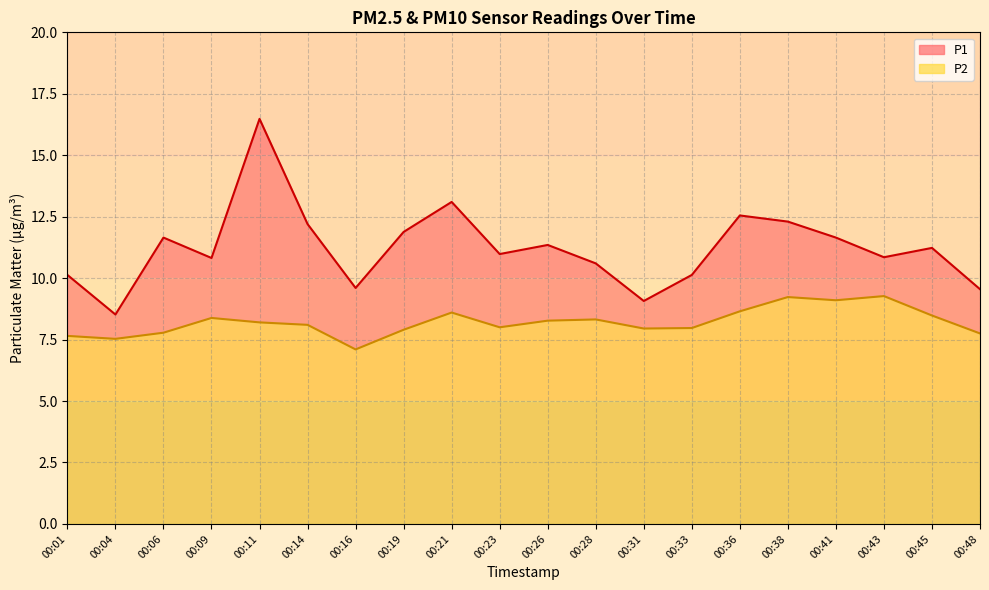

Which series changed the most between 00:23 and 00:33?

P1